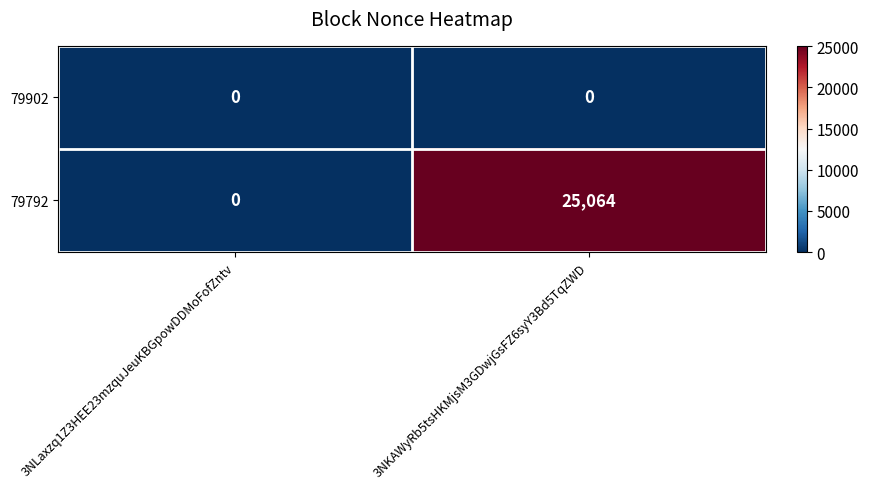

Rank the series at 3NKAWyRb5tsHKMjsM3GDwjGsFZ6syY3Bd5TqZWD from highest to lowest value.

79792, 79902